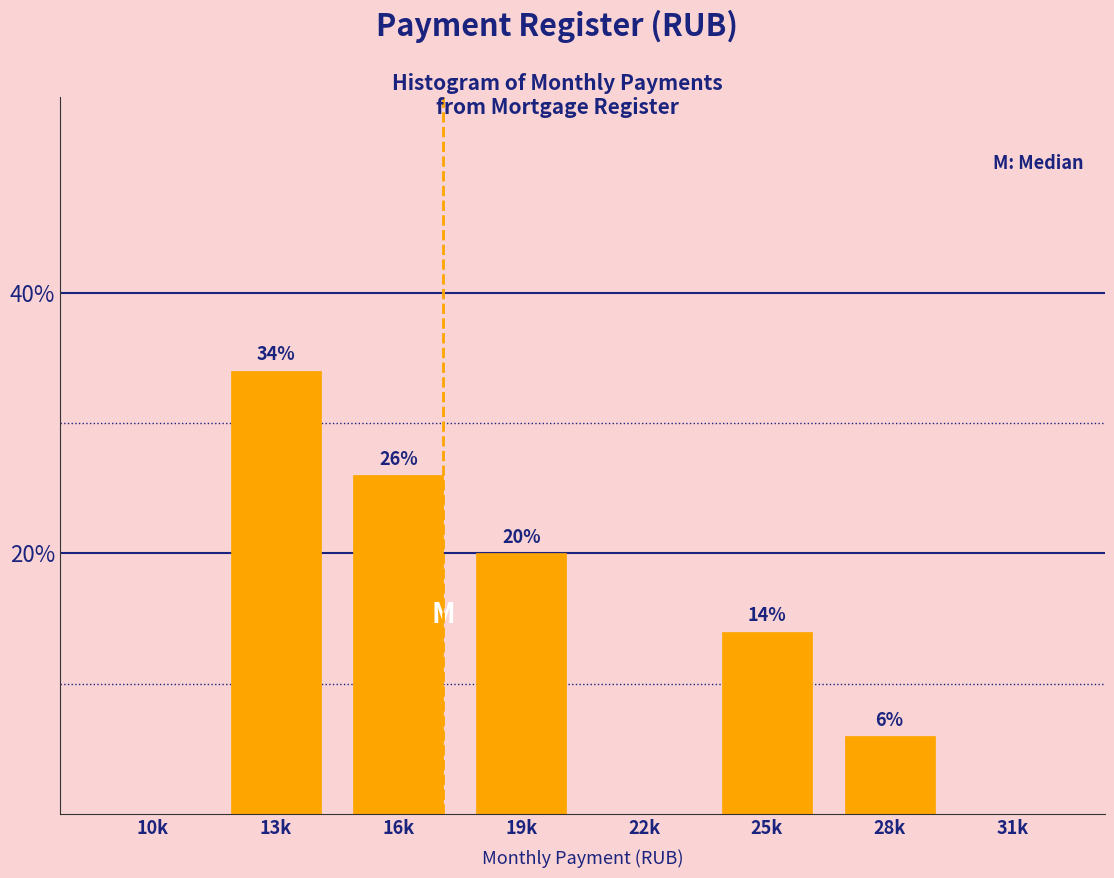

Reading left to right, list all the values displayed in this chart.

10k=0.0	13k=34.0	16k=26.0	19k=20.0	22k=0.0	25k=14.0	28k=6.0	31k=0.0